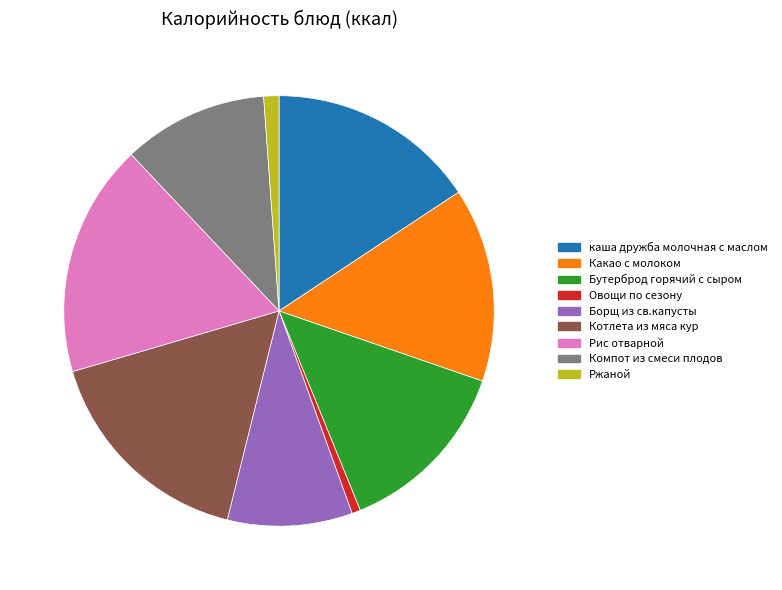

Count the number of slices in the pie.

9